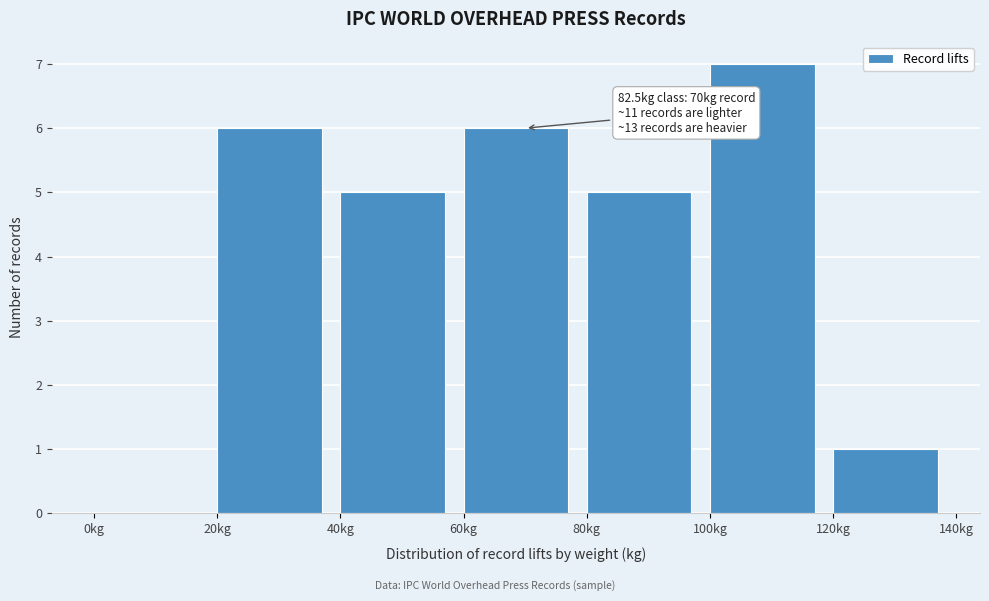

Which range on the x-axis has the tallest bar?

100 to 120